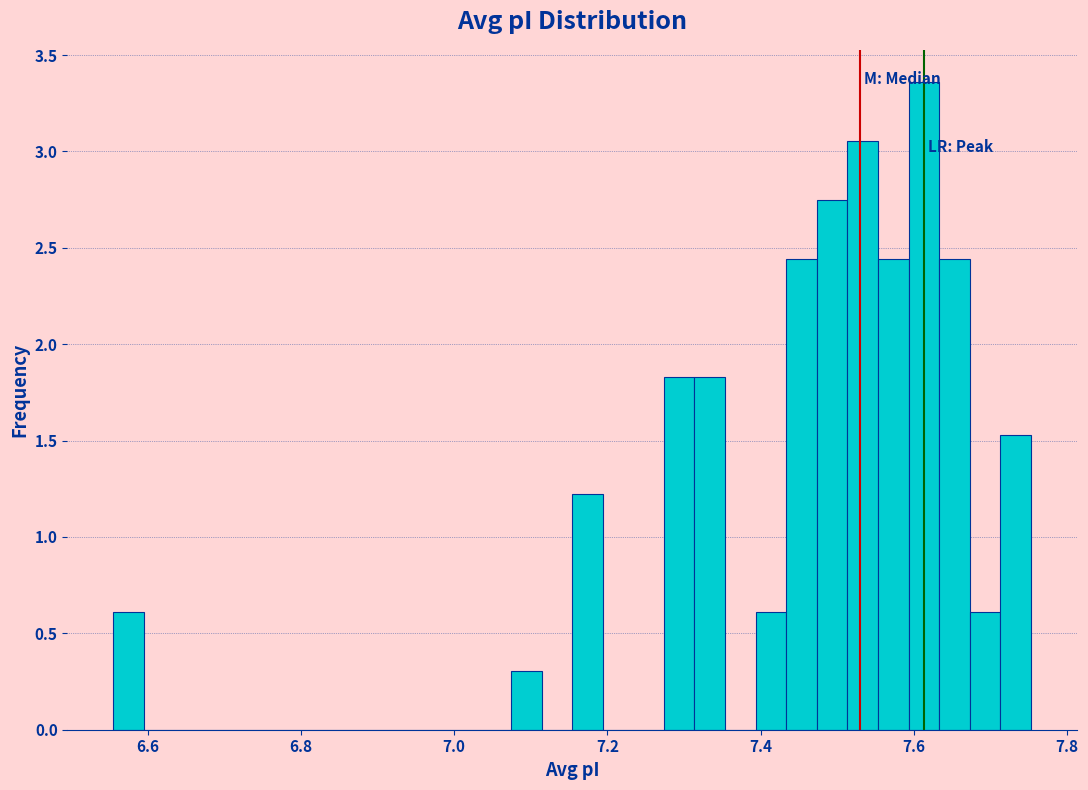

Around what value on the x-axis is the tallest bar? Give the approximate position of its centre, as read against the axis.

7.62